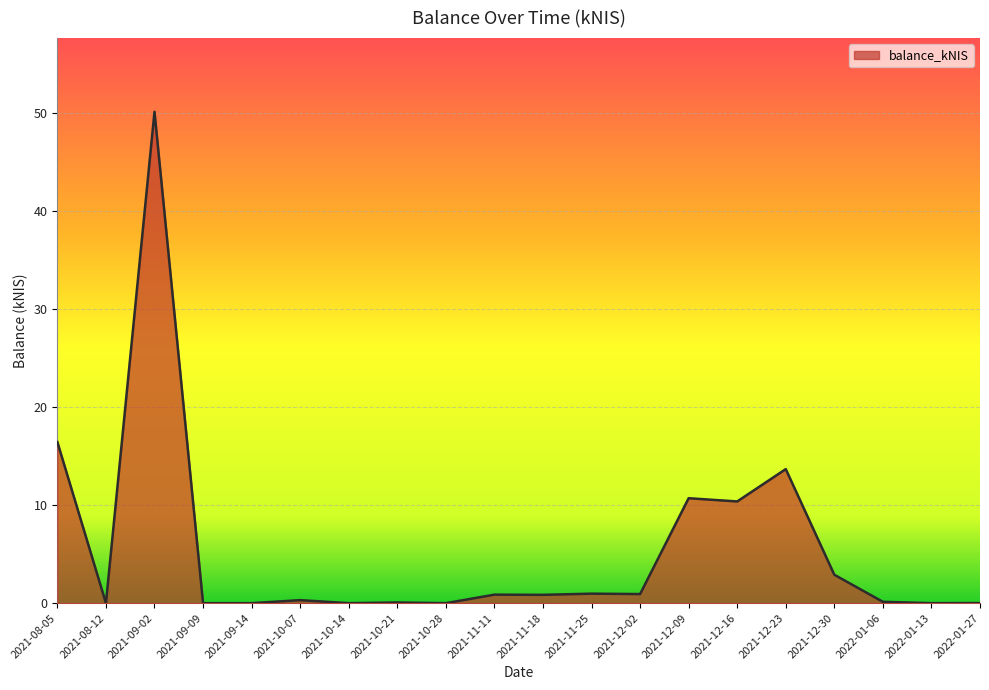

At which label is the value closest to 25?

2021-08-05